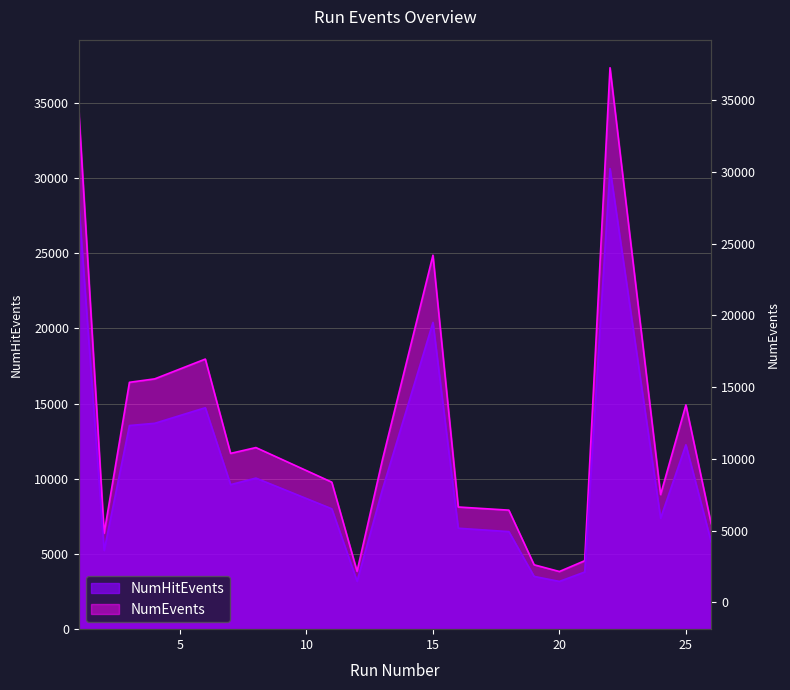

At which label does NumHitEvents reach its peak?

22